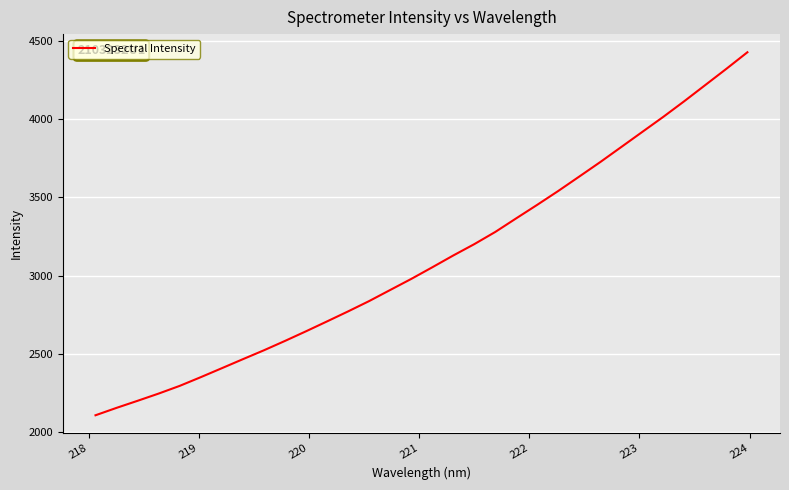

What is the sum of all values?

99431.1